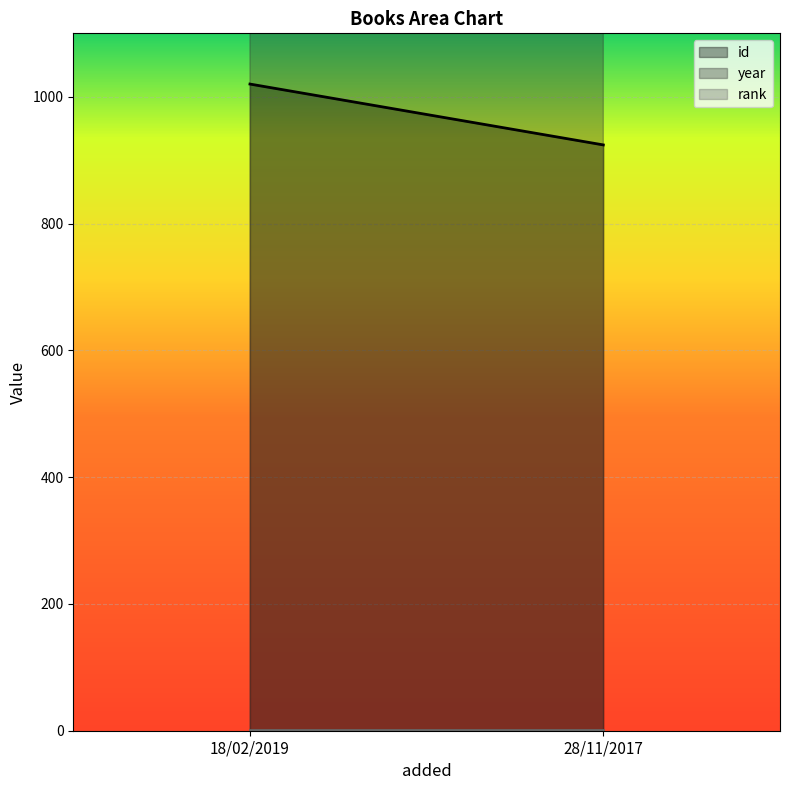

What is the value of the rank point at the 1st from the left?

1